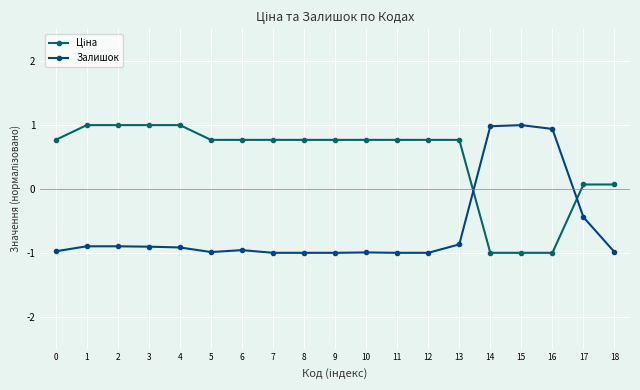

What is the minimum value shown in the chart?

-1.0